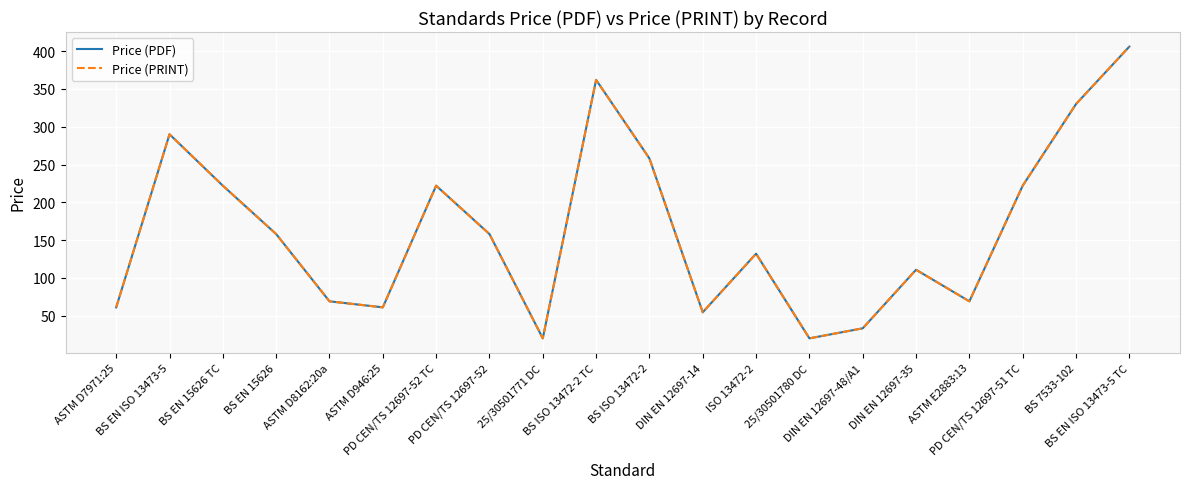

Is this an area chart (filled region under the line)?

No